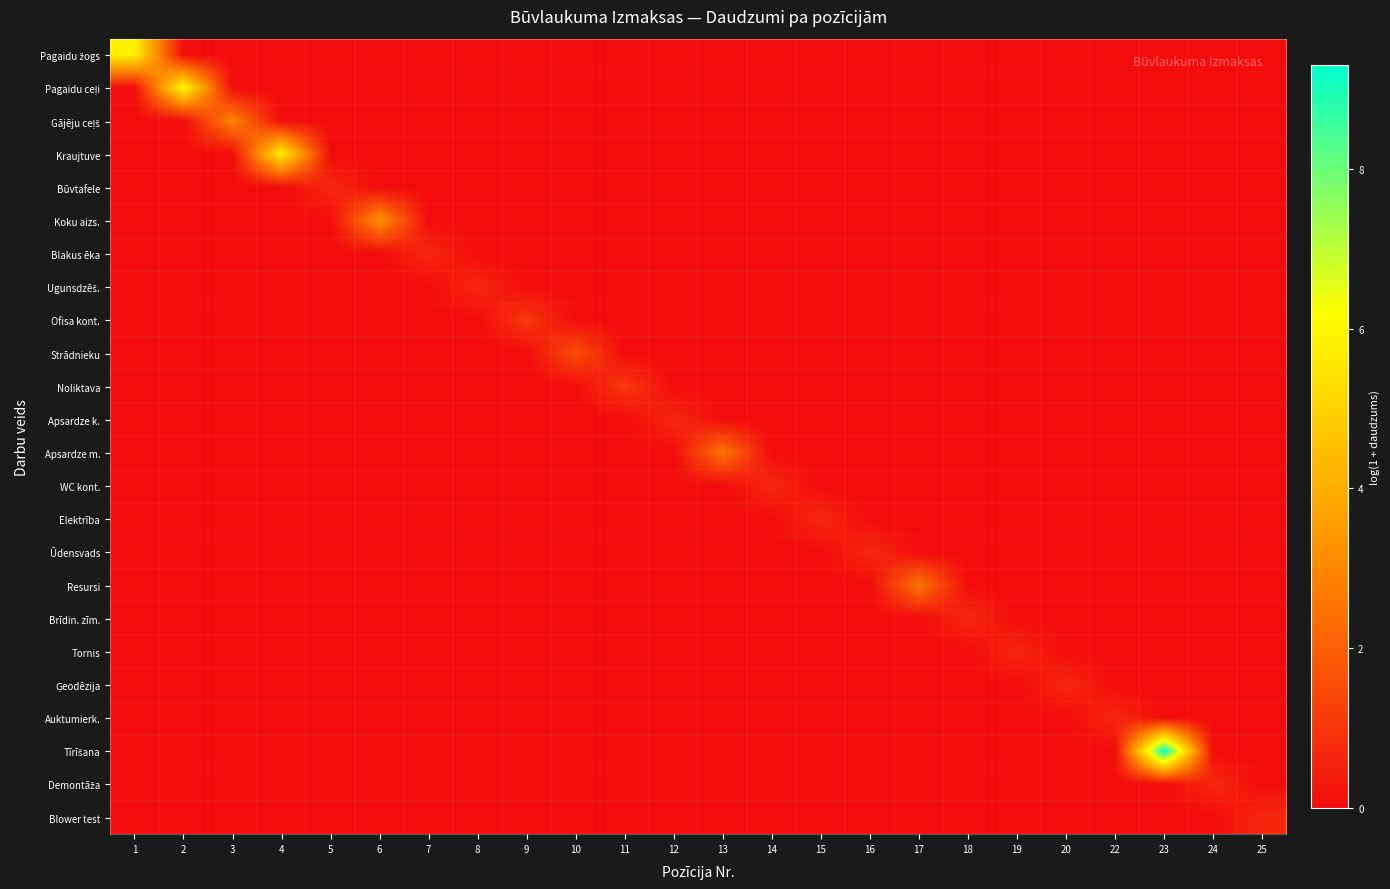

Rank the series by their maximum value, from lowest to highest.

Būvtafele, Blakus ēka, Ugunsdzēš., Apsardze k., WC kont., Elektrība, Ūdensvads, Brīdin. zīm., Tornis, Ģeodēzija, Auktumierk., Demontāža, Blower test, Ofisa kont., Noliktava, Strādnieku, Apsardze m., Resursi, Gājēju ceļš, Koku aizs., Kraujtuve, Pagaidu žogs, Pagaidu ceļi, Tīrīšana